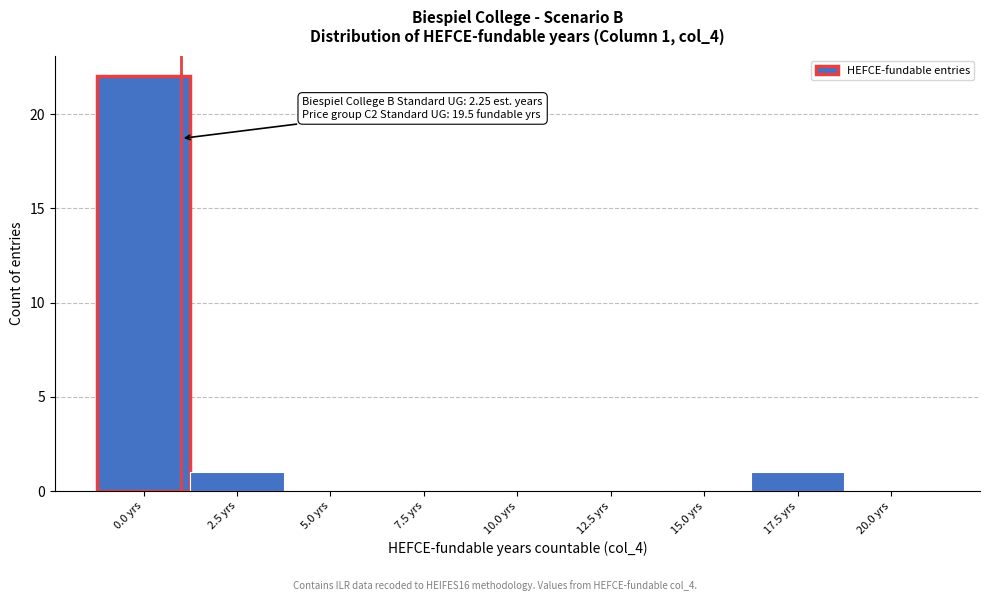

Reading right to left, what are all the values shown in this chart?

20.0 yrs=0	17.5 yrs=1	15.0 yrs=0	12.5 yrs=0	10.0 yrs=0	7.5 yrs=0	5.0 yrs=0	2.5 yrs=1	0.0 yrs=22